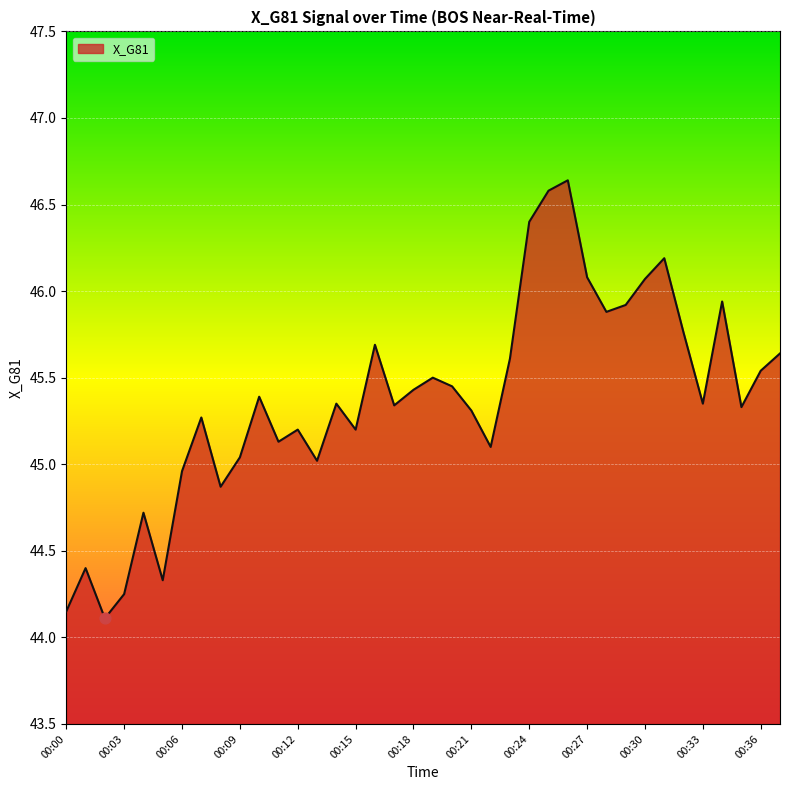

What is the difference between the maximum and minimum values?

2.5